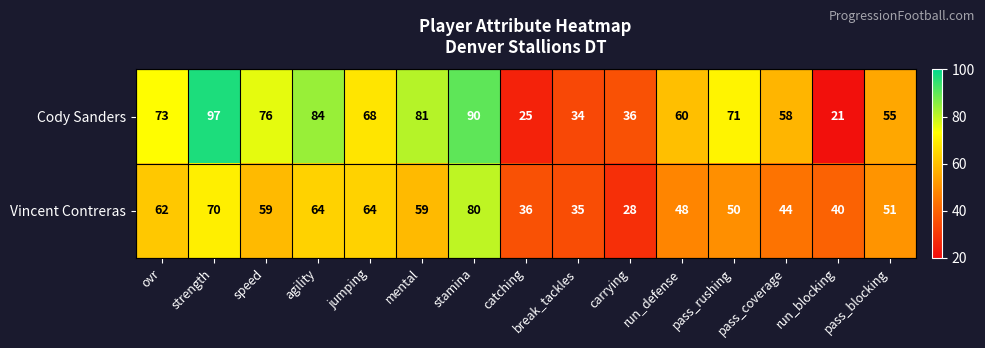

At how many categories does at least one series exceed 43?

11